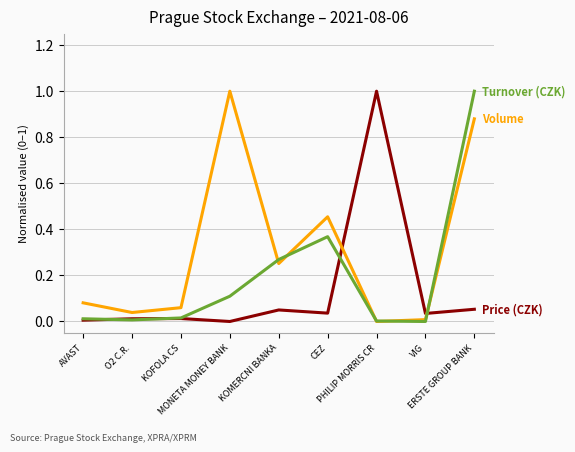

How many lines are shown in the chart?

3